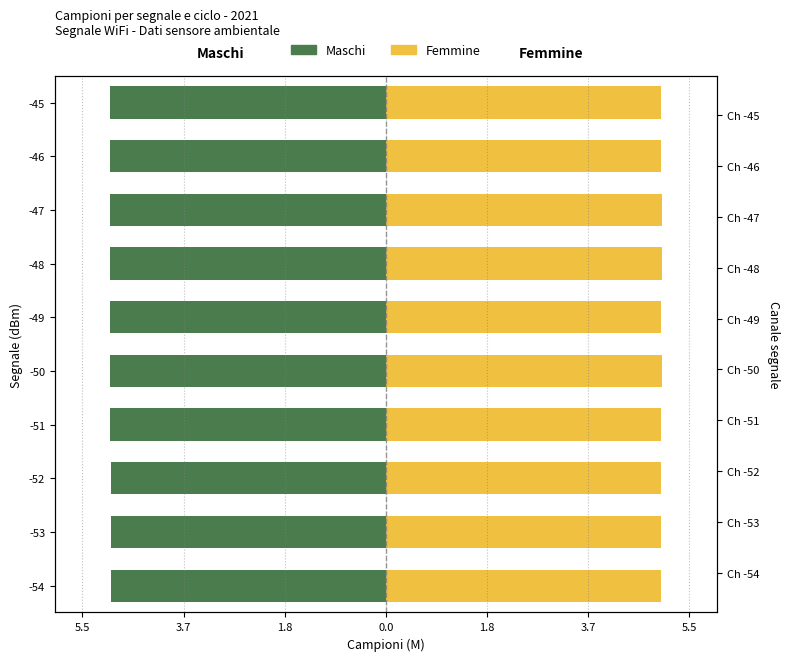

Rank the series at -53 from lowest to highest value.

Maschi, Femmine